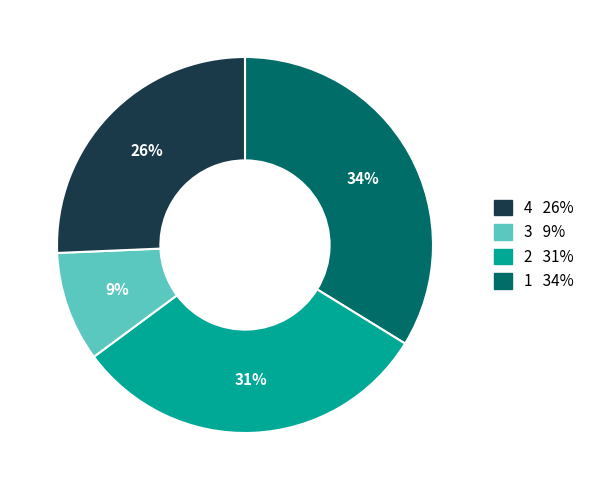

Does any single category account for the majority?

No